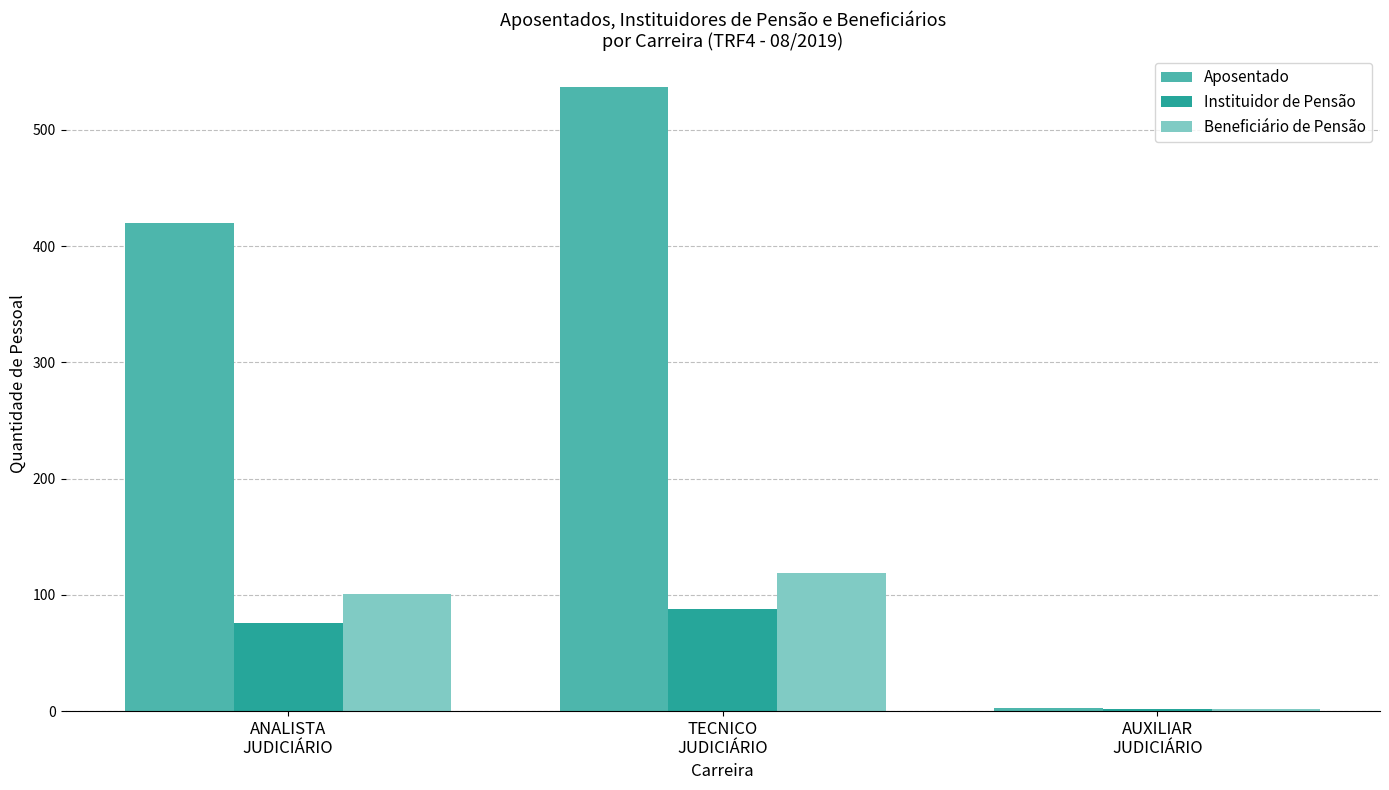

The Aposentado series shows 420 at ANALISTA
JUDICIÁRIO. True or false?

True